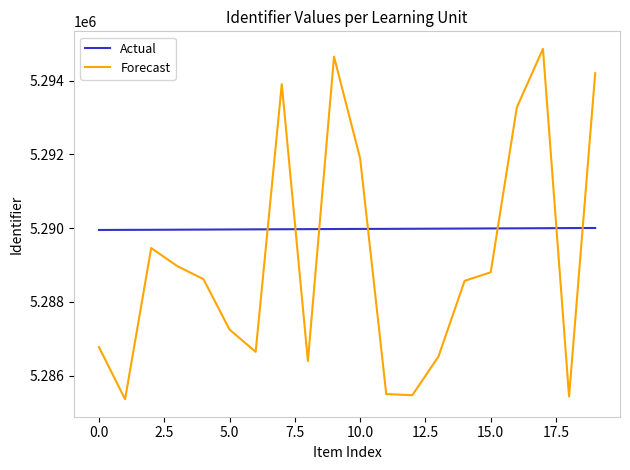

What is the smallest value displayed?

5285363